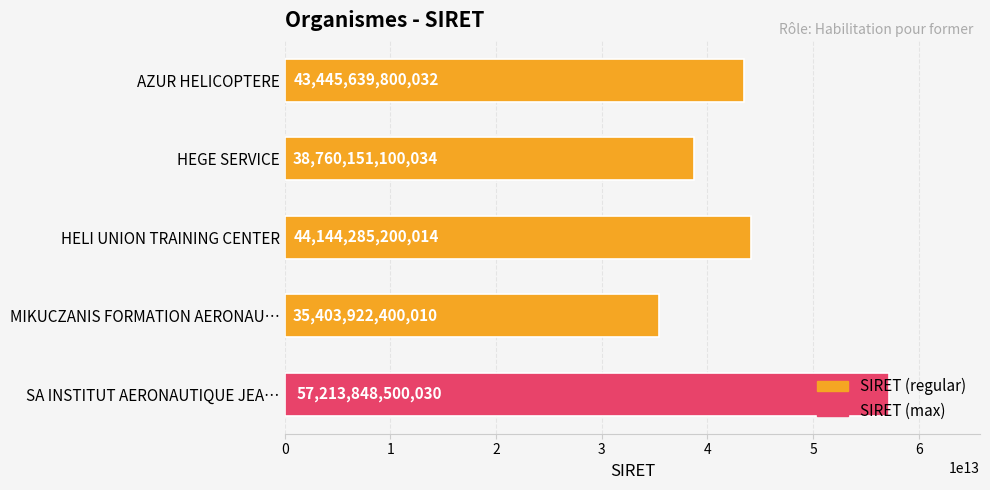

At which label is the value closest to 46308885450020?

HELI UNION TRAINING CENTER